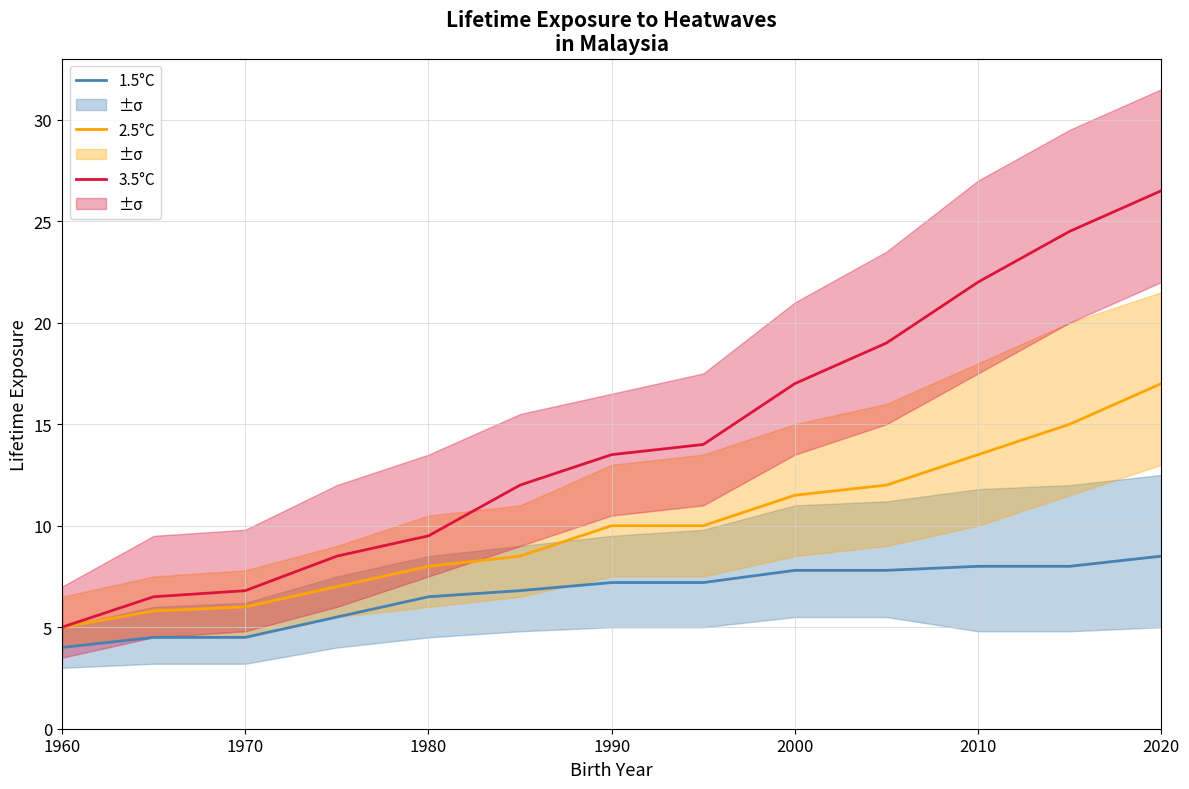

True or false: 2.5°C and 3.5°C cross at least once.

False